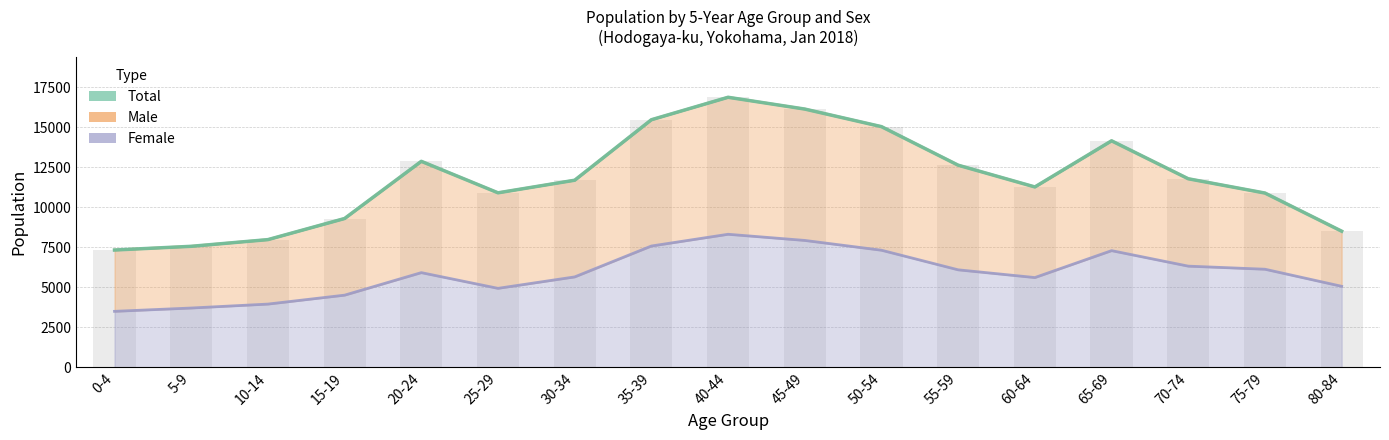

Which has a higher value, 35-39 or 55-59?

35-39